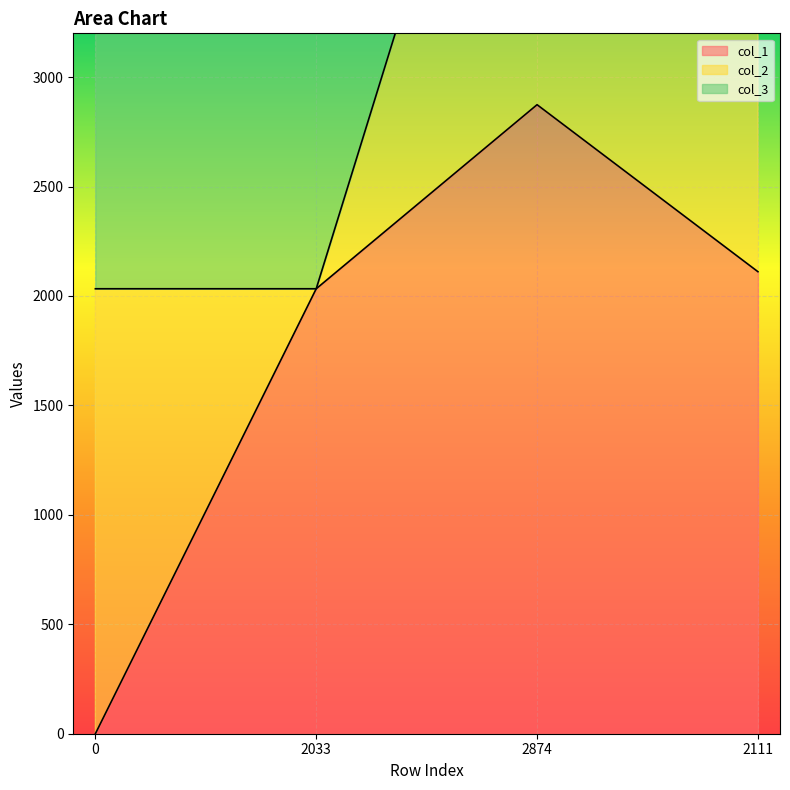

Rank the categories by col_1 value from highest to lowest.

2874, 2111, 2033, 0